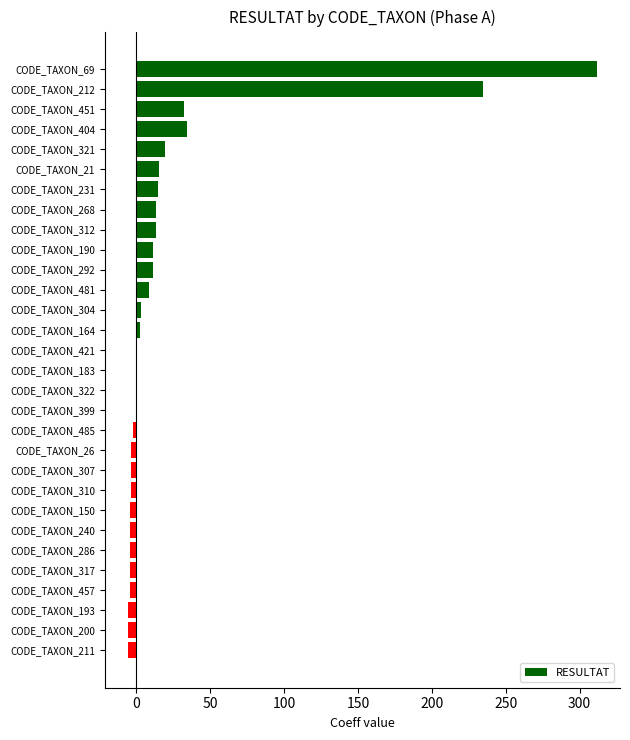

How many distinct data groups are displayed?

1